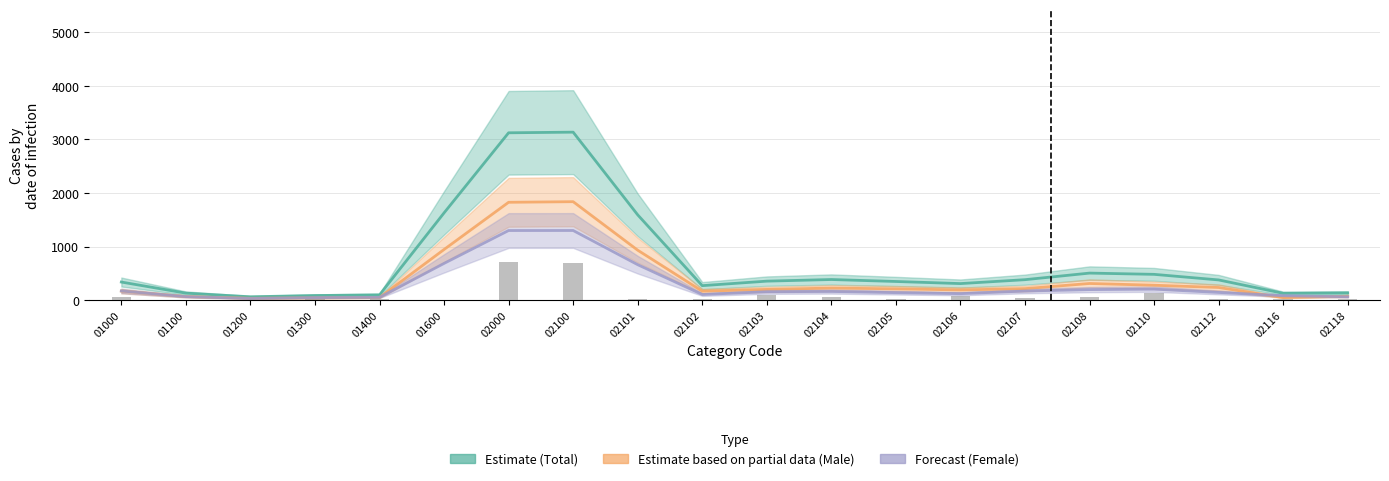

At how many categories does at least one series exceed 2785?

2